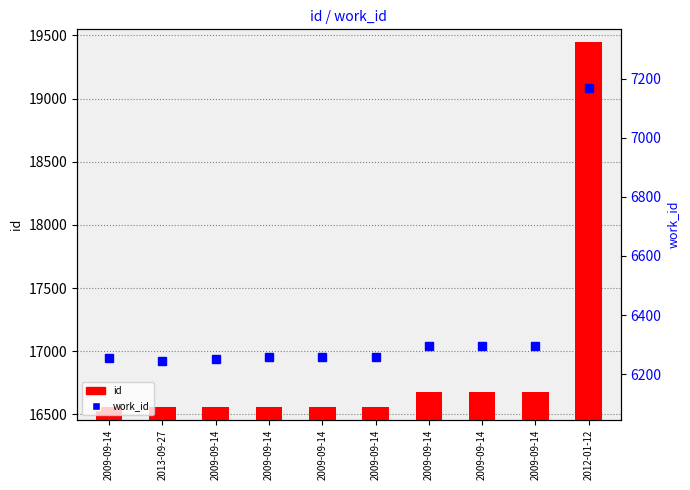

Which label corresponds to the largest value in the chart?

2012-01-12